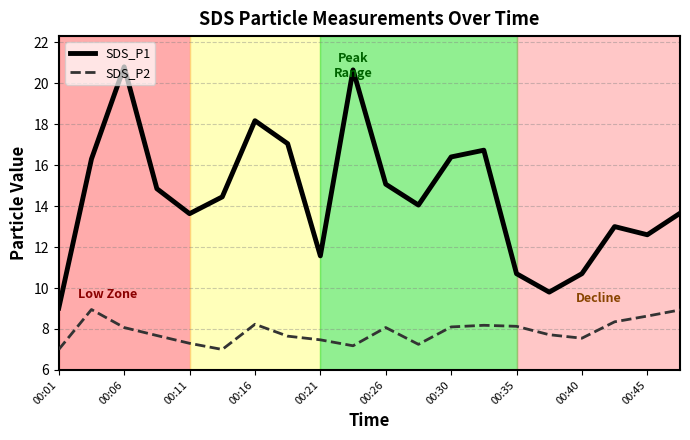

True or false: SDS_P1 and SDS_P2 intersect in this chart.

False